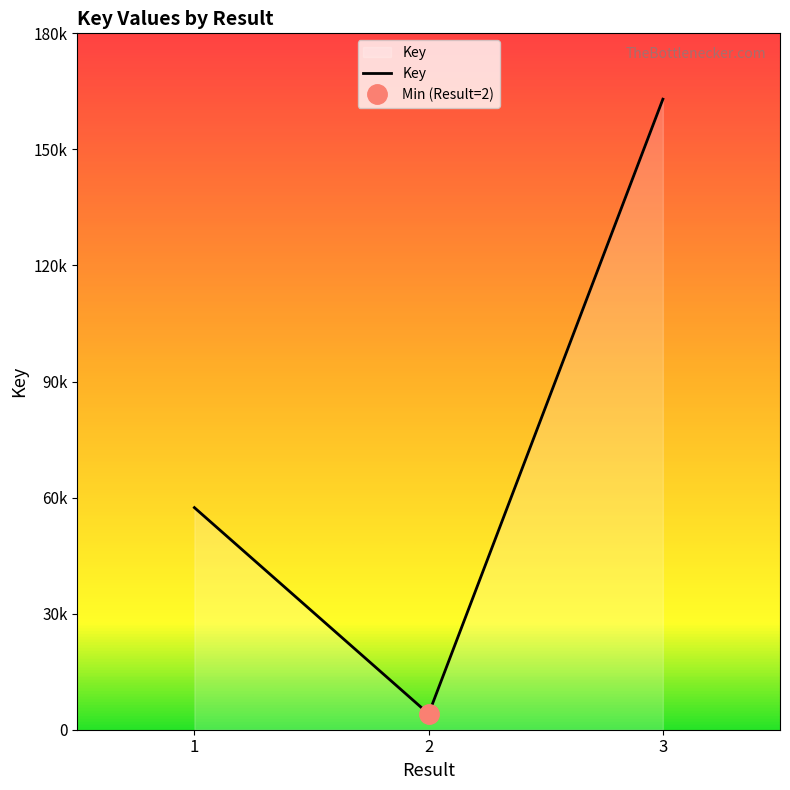

Where is the data nearest to the value 83530?

1